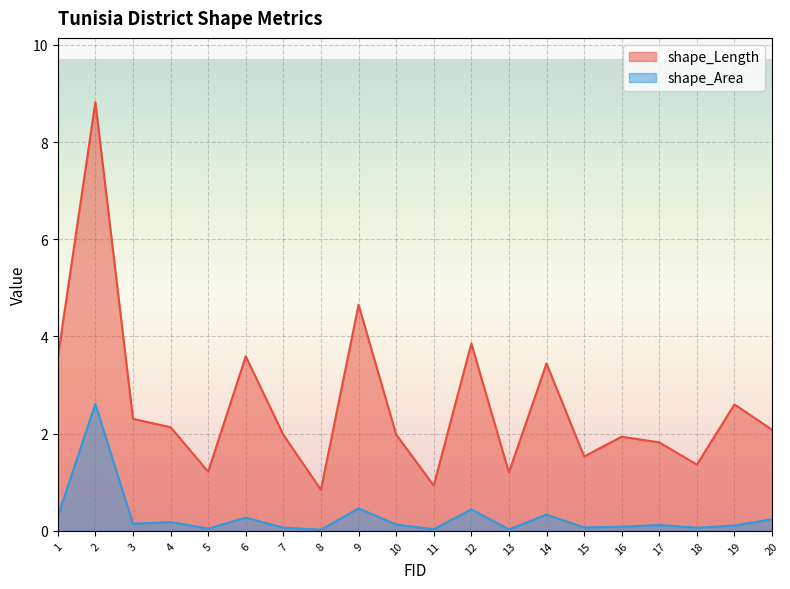

Is it true that shape_Length equals 1.2 at 16?

False